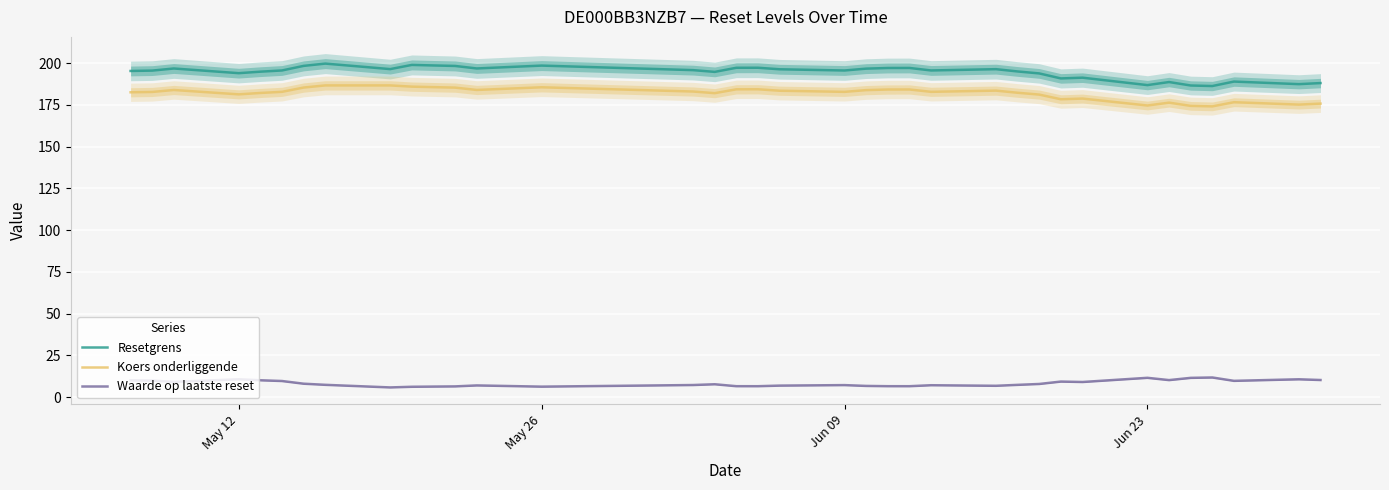

What is the maximum value for Waarde op laatste reset?

11.7